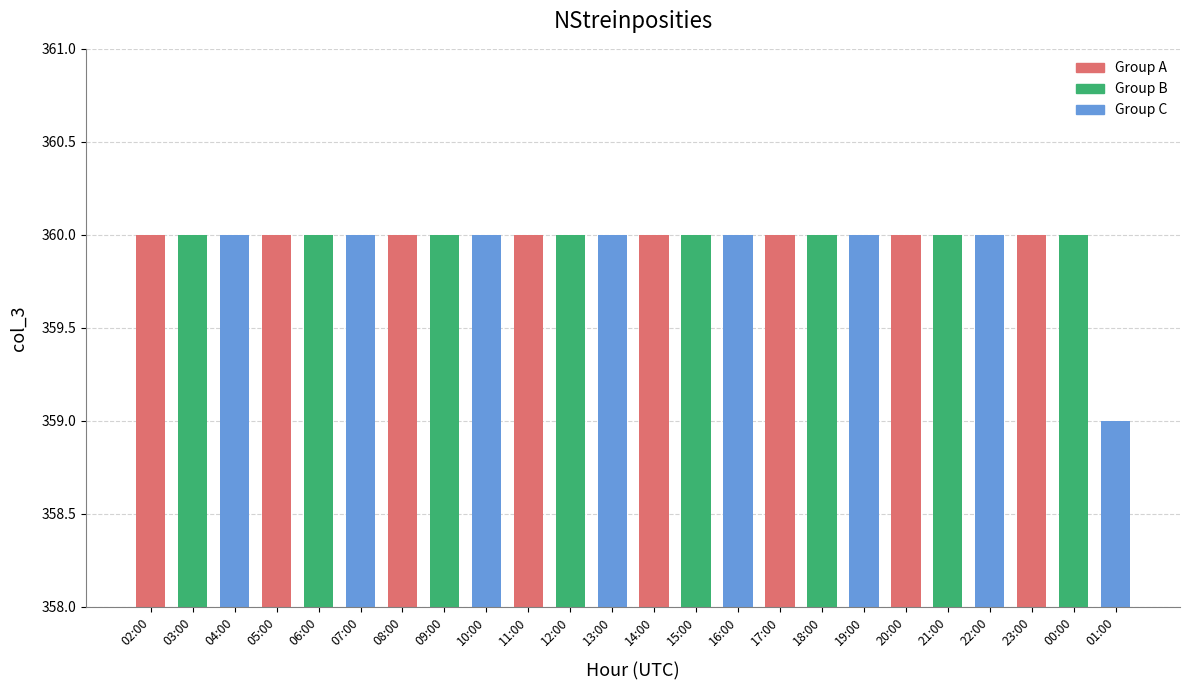

What is the value of the 6th bar from the left?

360